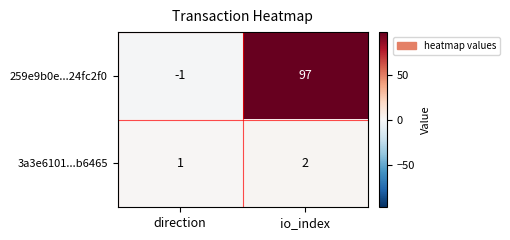

What value does the 259e9b0e...24fc2f0 series have at io_index, to the nearest 5?

95